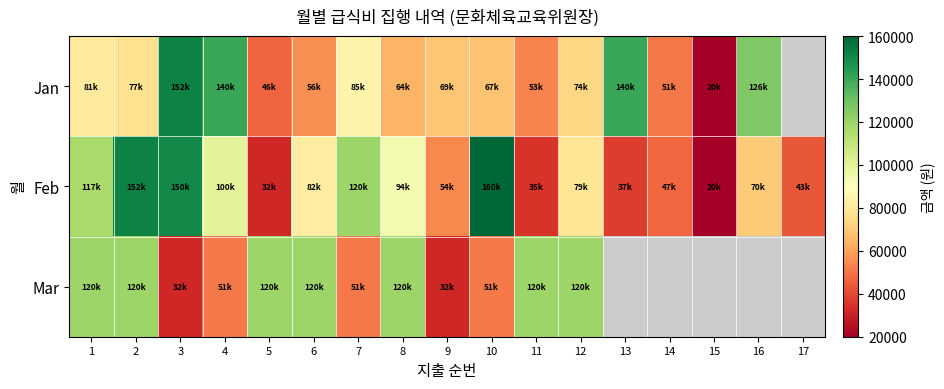

At which category is the sum across all series the highest?

2